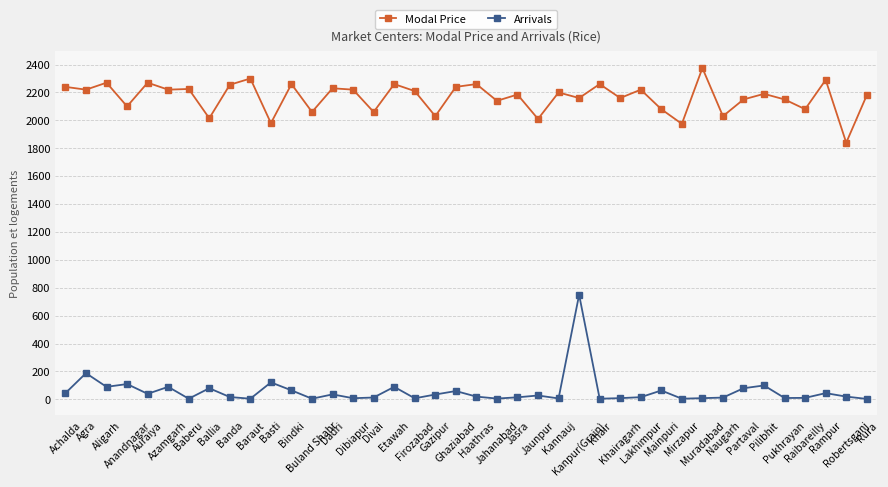

What is the difference between the maximum and minimum values in the Modal Price series?

535.0